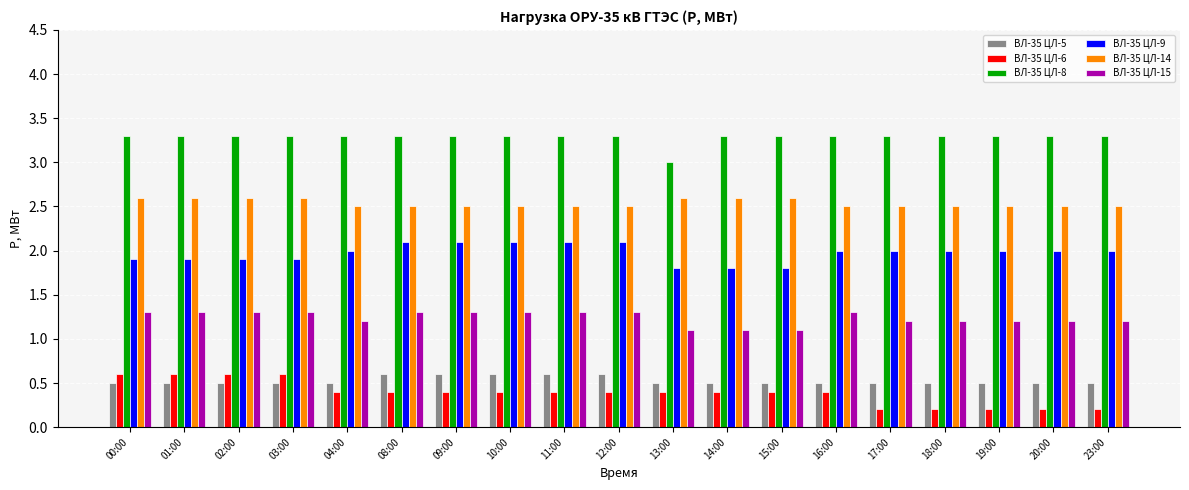

Are the bars horizontal?

No